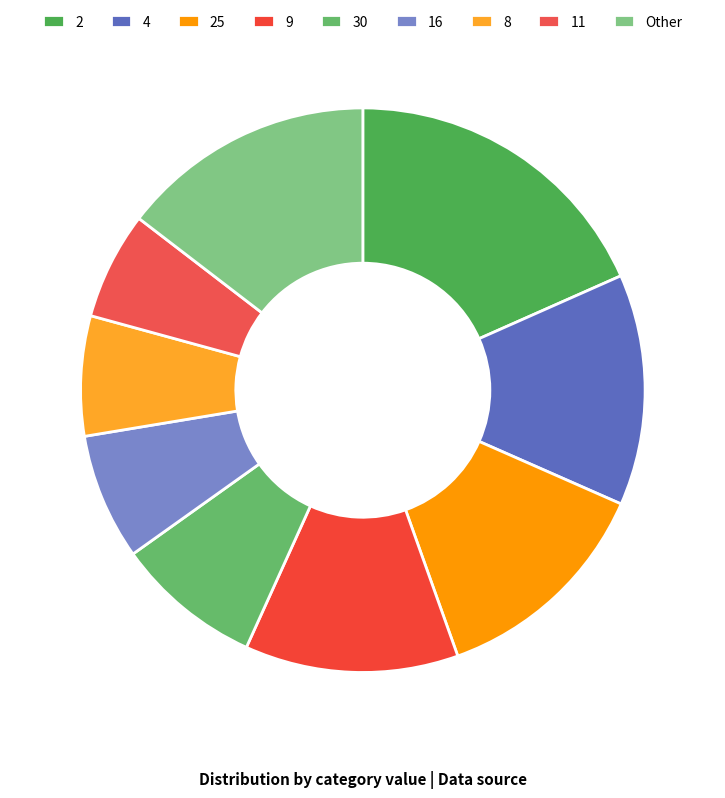

Count the number of slices in the pie.

9